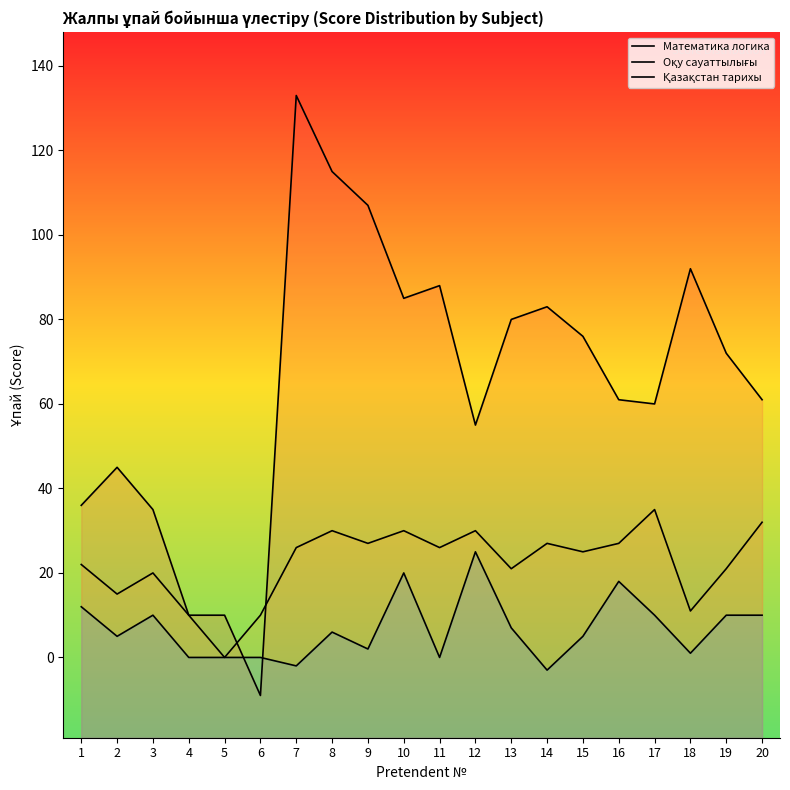

True or false: Математика логика has more than 1 points higher than both neighbors.

True